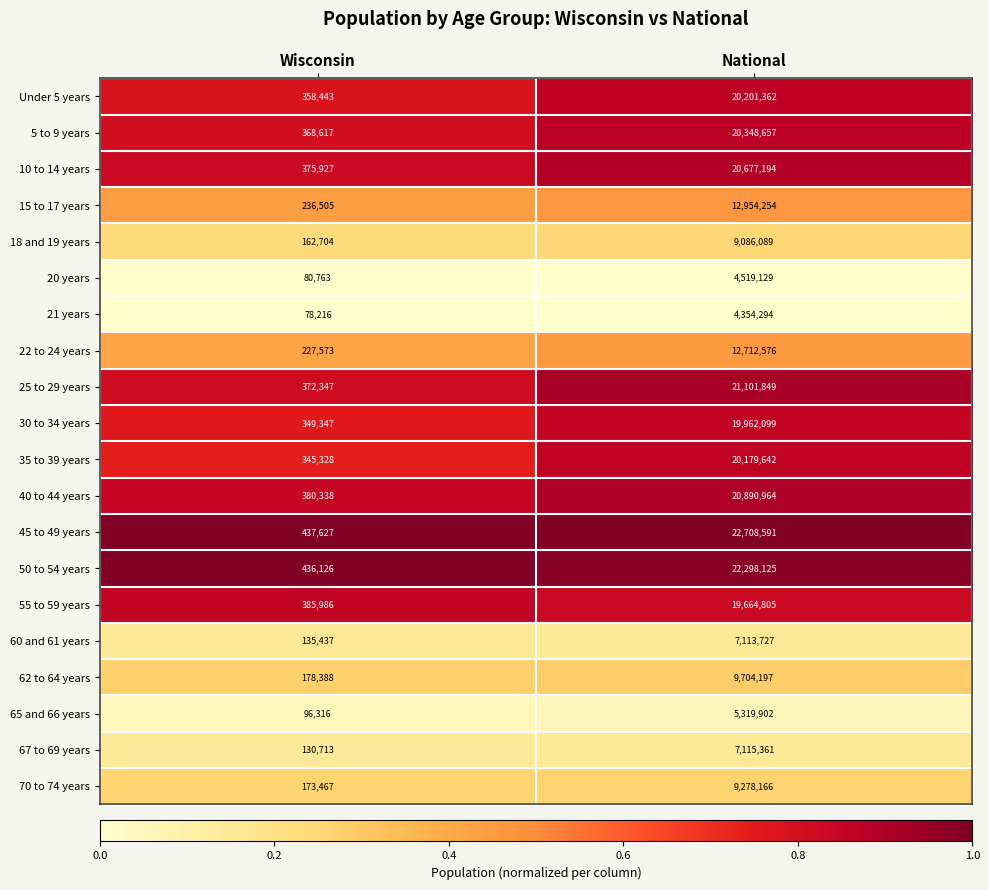

List the series in order of their peak value, highest first.

45 to 49 years, 50 to 54 years, 25 to 29 years, 40 to 44 years, 10 to 14 years, 5 to 9 years, Under 5 years, 35 to 39 years, 30 to 34 years, 55 to 59 years, 15 to 17 years, 22 to 24 years, 62 to 64 years, 70 to 74 years, 18 and 19 years, 67 to 69 years, 60 and 61 years, 65 and 66 years, 20 years, 21 years